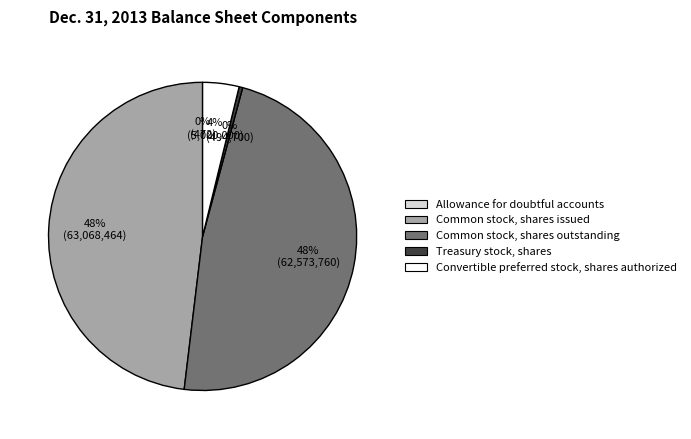

To the nearest percent, what portion does Common stock, shares outstanding represent?

48%